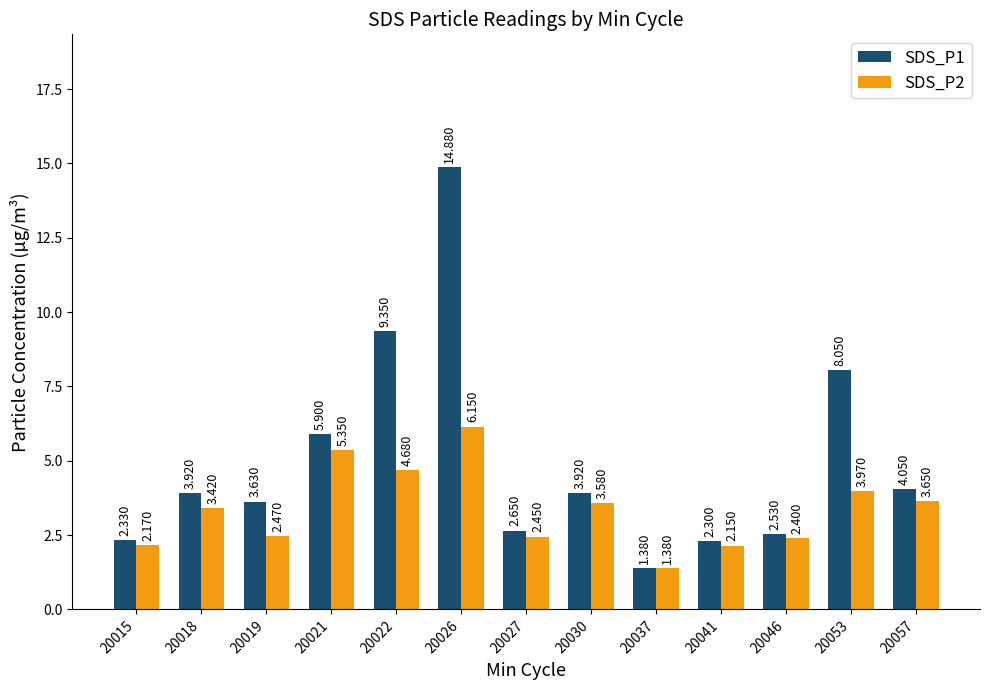

Is the value of SDS_P1 at 20027 greater than the value of SDS_P2 at 20046?

Yes